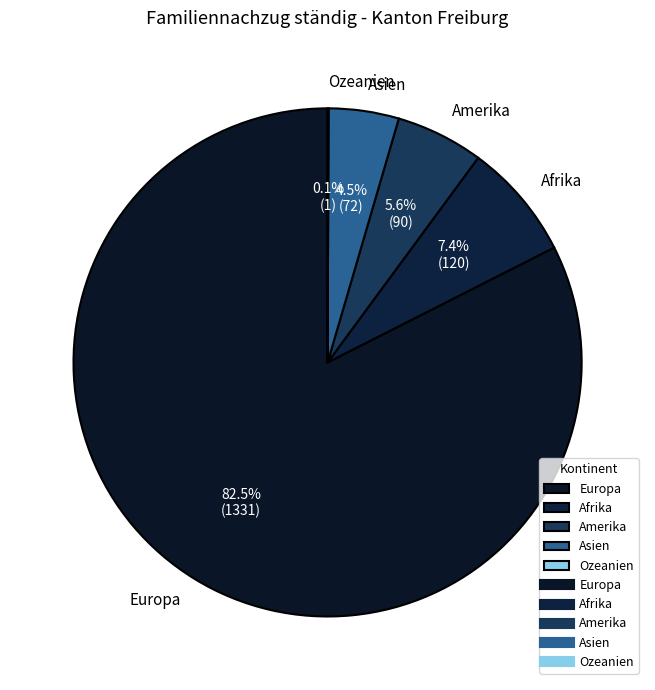

To the nearest percent, what is the combined percentage of Amerika and Afrika?

13%